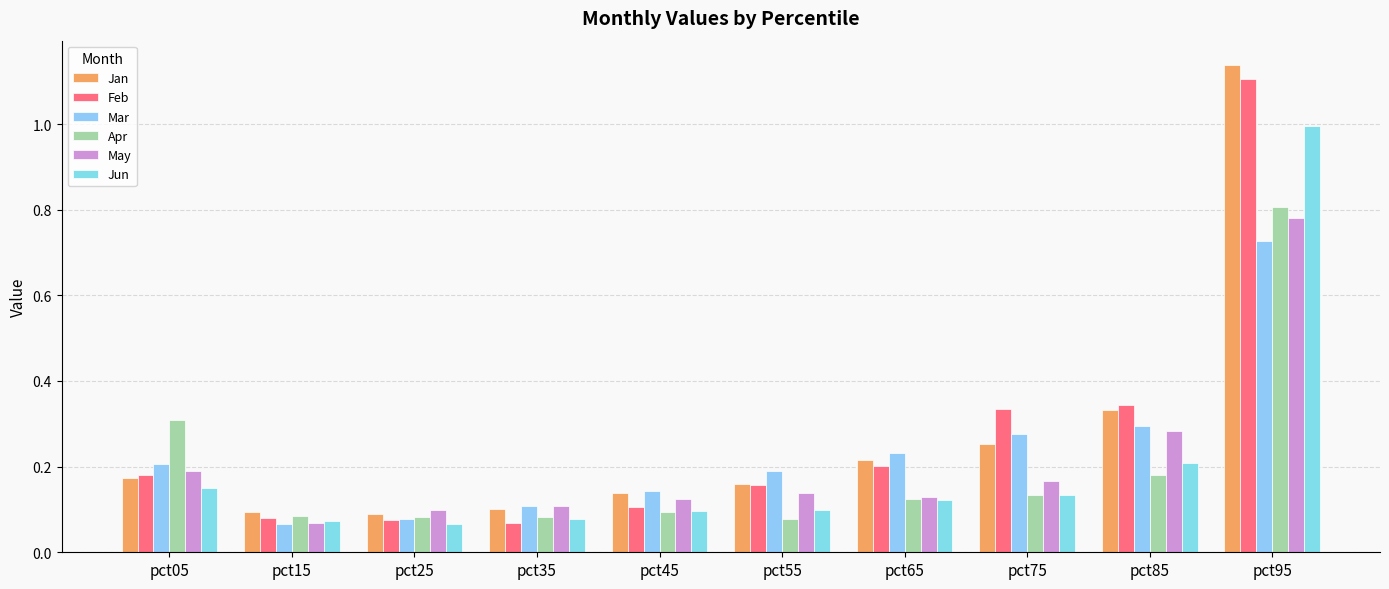

Which series has the widest spread of values?

Jan